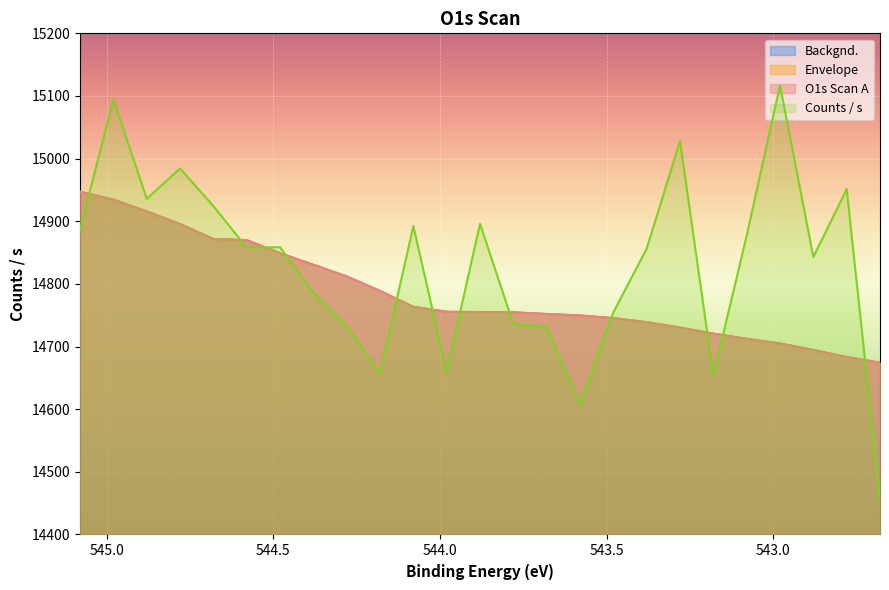

Reading left to right, extract all data points from this chart.

O1s Scan A: 14947.3	14934.6	14916.0	14895.7	14871.8	14870.0	14849.2	14830.7	14812.1	14788.9	14763.5	14755.6	14755.2	14754.7	14752.1	14749.8	14745.5	14739.0	14730.4	14720.7	14712.5	14705.1	14694.6	14683.3	14674.4
Backgnd.: 14947.3	14934.6	14916.0	14895.7	14871.8	14870.0	14849.2	14830.7	14812.1	14788.9	14763.5	14755.6	14755.2	14754.7	14752.1	14749.8	14745.5	14739.0	14730.4	14720.7	14712.5	14705.1	14694.6	14683.3	14674.4
Envelope: 14947.3	14934.6	14916.0	14895.7	14871.8	14870.0	14849.2	14830.7	14812.1	14788.9	14763.5	14755.6	14755.2	14754.7	14752.1	14749.8	14745.5	14739.0	14730.4	14720.7	14712.5	14705.1	14694.6	14683.3	14674.4
Counts / s: 14886.5	15094.8	14935.9	14984.3	14924.3	14857.9	14858.6	14785.9	14732.8	14657.0	14892.4	14659.4	14896.0	14736.0	14731.0	14608.5	14754.5	14856.4	15028.0	14653.9	14877.0	15116.8	14842.9	14951.3	14455.0